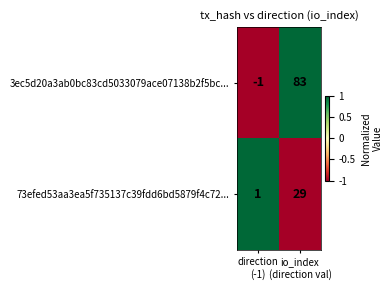

What is the difference between the maximum and minimum values in the 3ec5d20a3ab0bc83cd5033079ace07138b2f5bc... series?

84